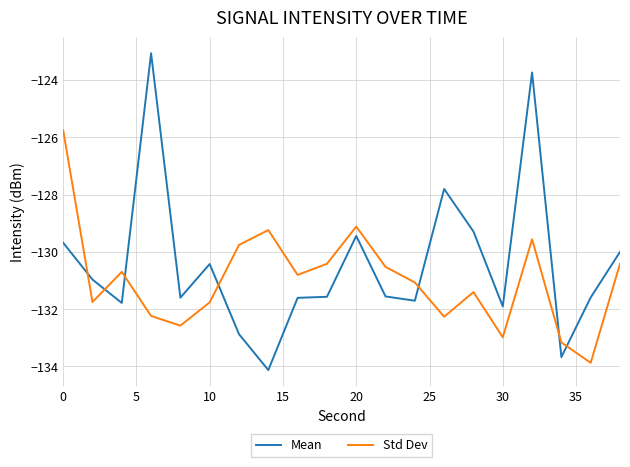

How many lines are shown in the chart?

2